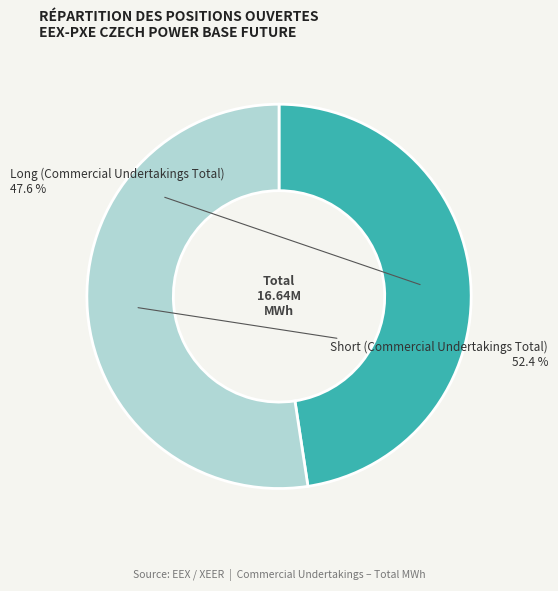

How many segments does this pie chart have?

2